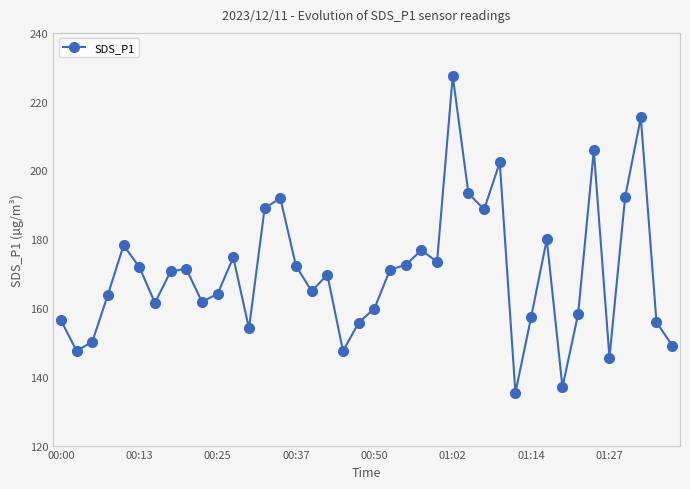

What is the value of the 28th point from the left?

188.7